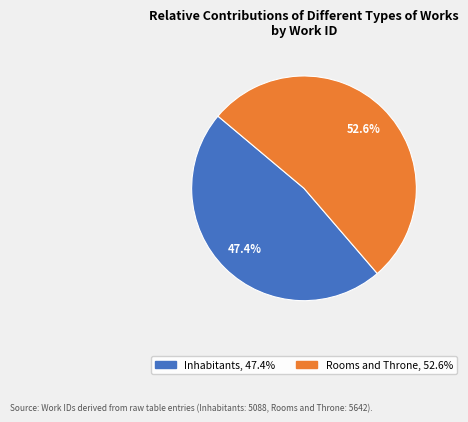

To the nearest percent, what percentage of the pie is Inhabitants?

47%